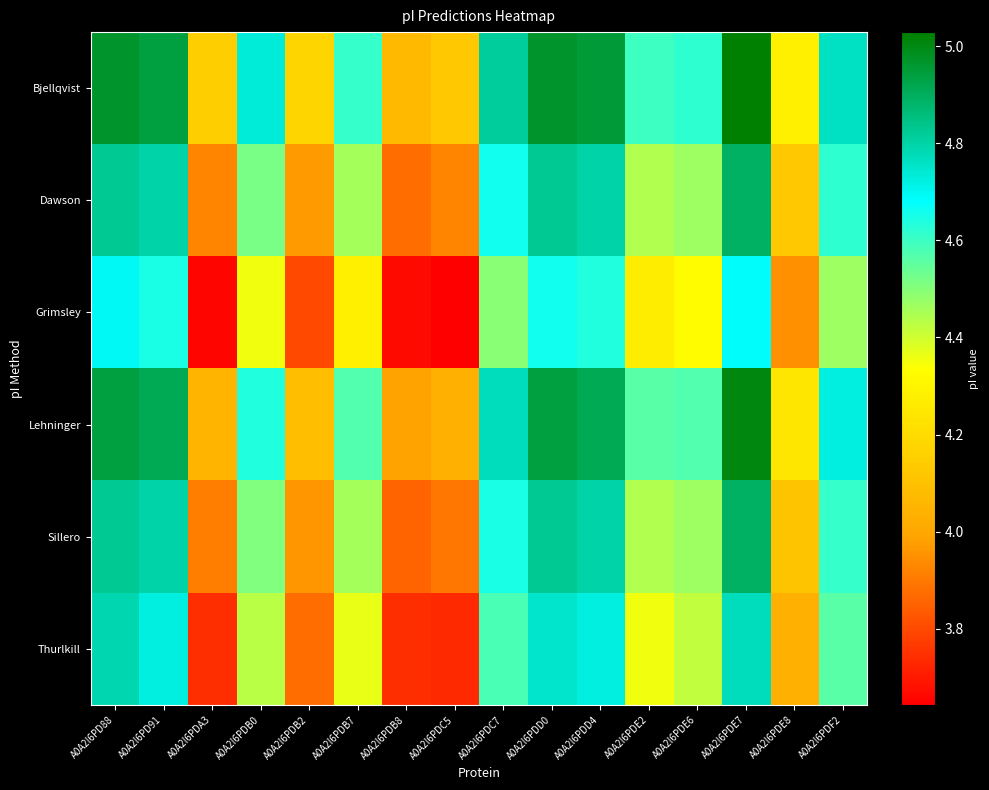

Rank the series at A0A2I6PDE2 from lowest to highest value.

Grimsley, Thurlkill, Dawson, Sillero, Lehninger, Bjellqvist